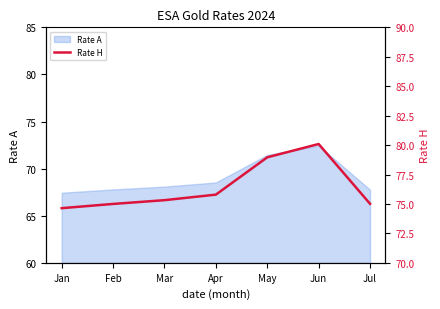

Rank the categories by value from highest to lowest.

Jun, May, Apr, Mar, Jul, Feb, Jan